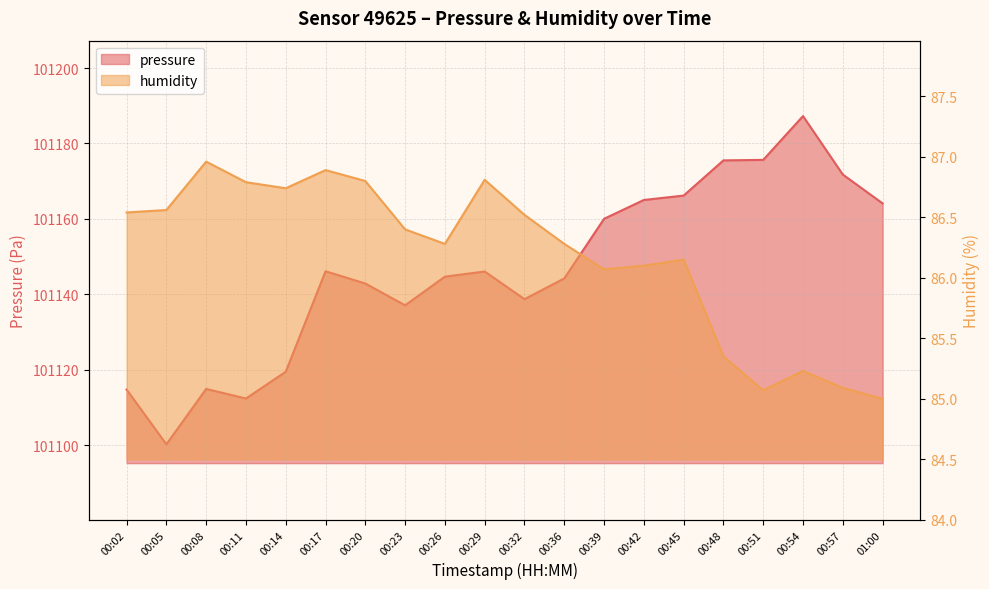

In pressure, how many points are higher than both neighbors (excluding endpoints)?

4